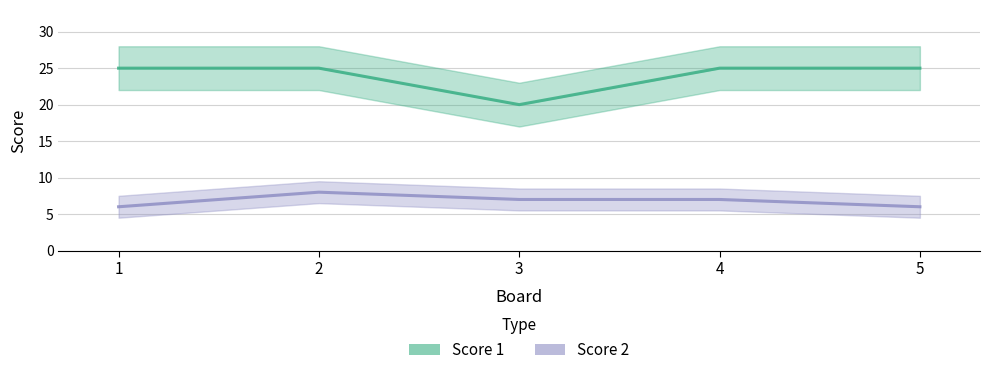

True or false: Score 1 and Score 2 intersect in this chart.

False